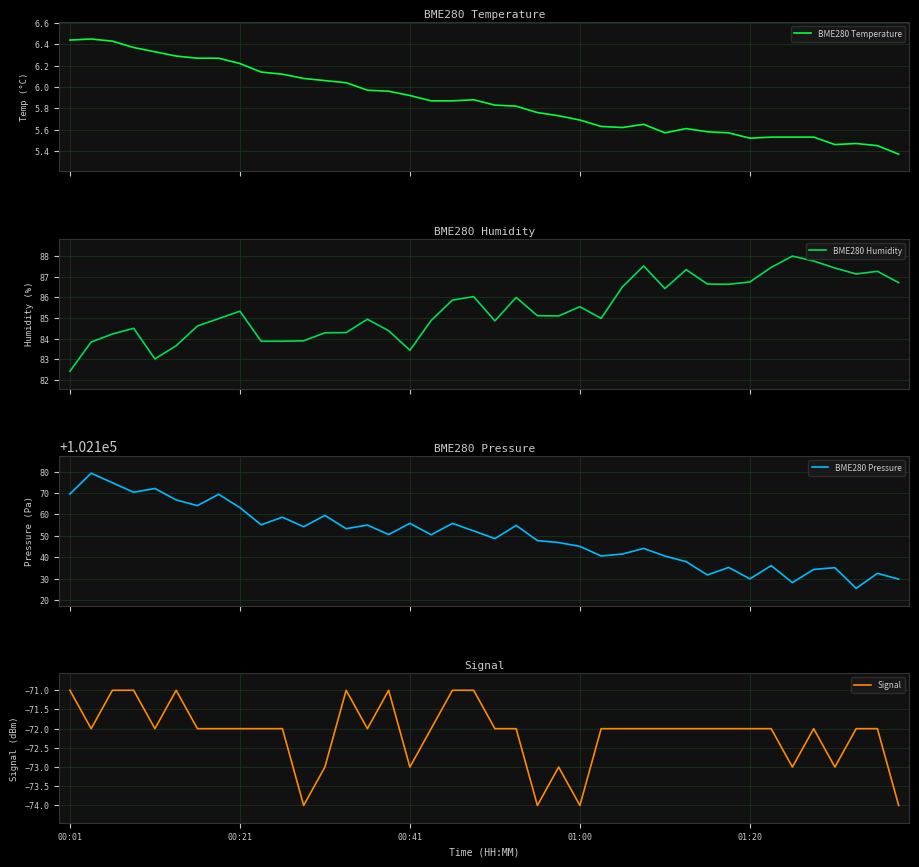

What is the highest value of the BME280 Humidity series?

88.0